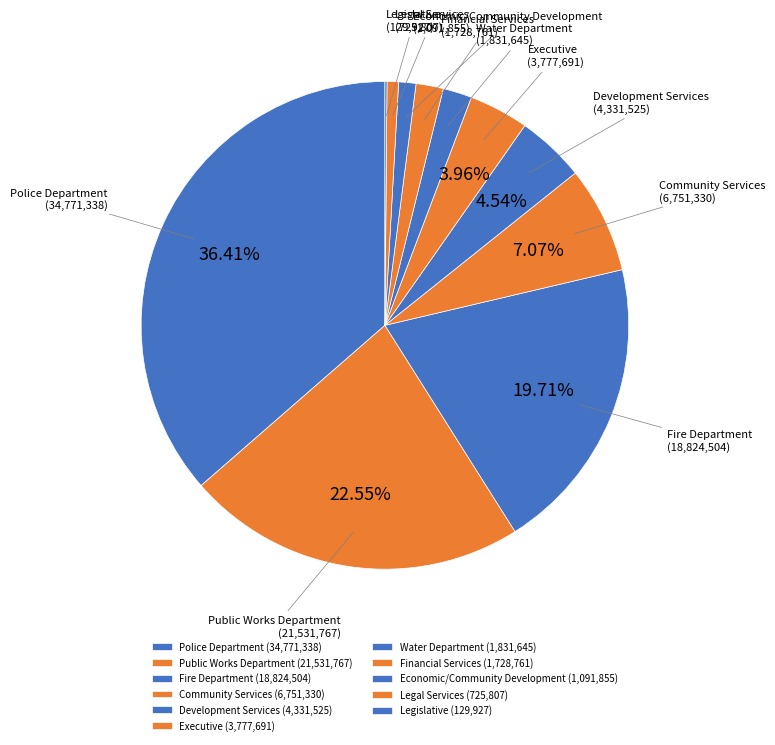

What percentage is the Financial Services slice, to the nearest percent?

2%